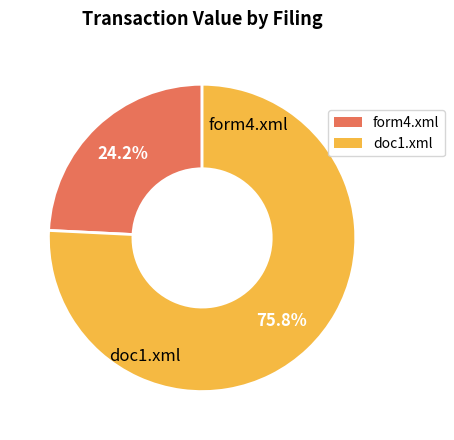

What is the smallest slice in the pie chart?

form4.xml